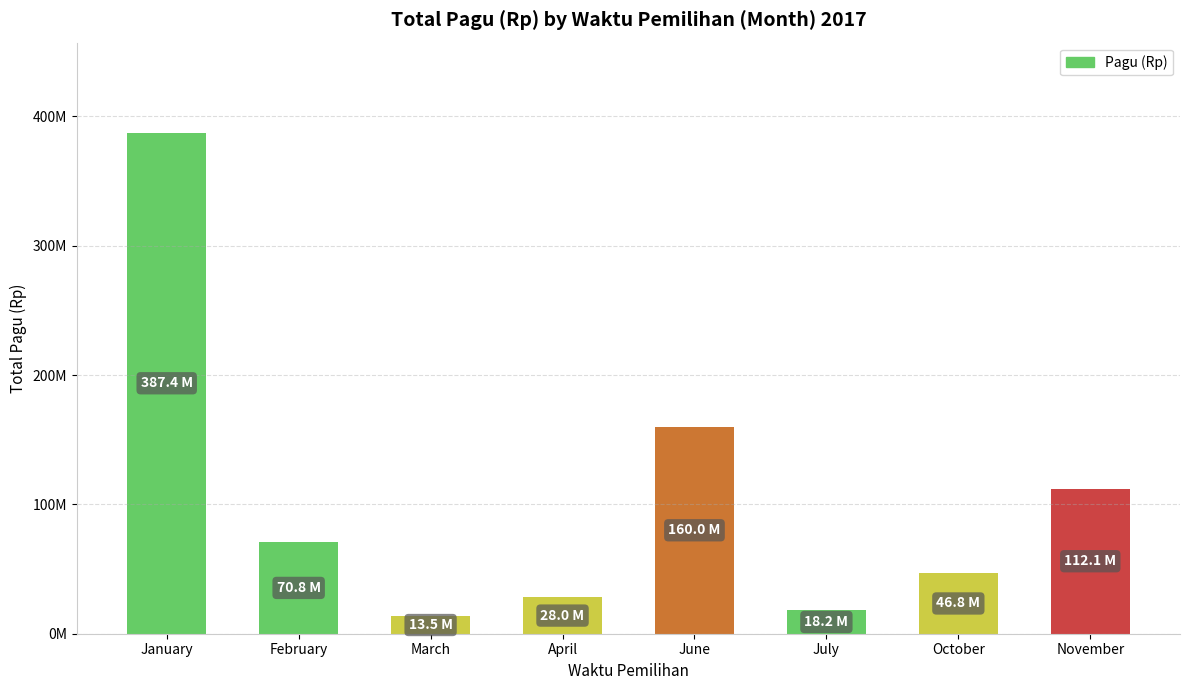

List the labels in order of value, largest first.

January, June, November, February, October, April, July, March